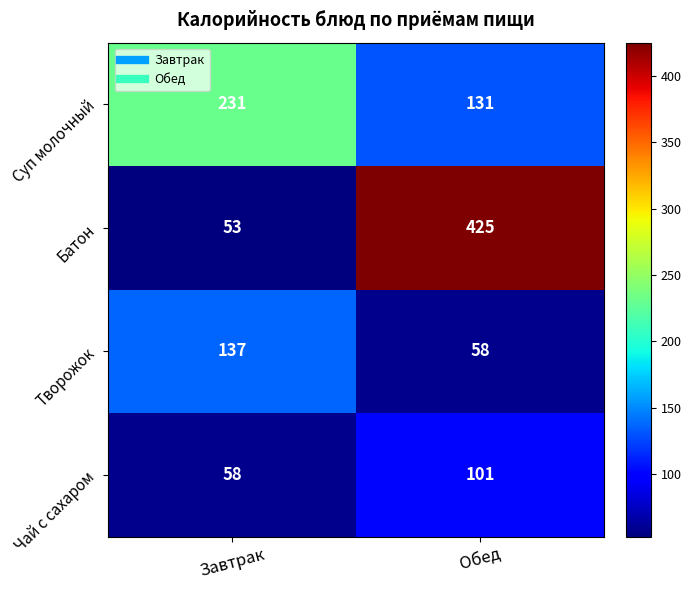

Rank the categories by Батон value from highest to lowest.

Обед, Завтрак